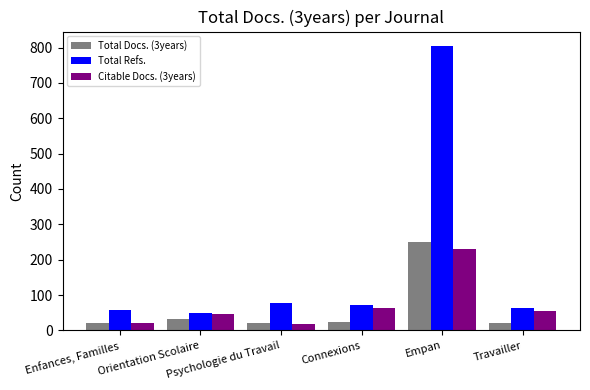

What is the greatest value displayed?

805